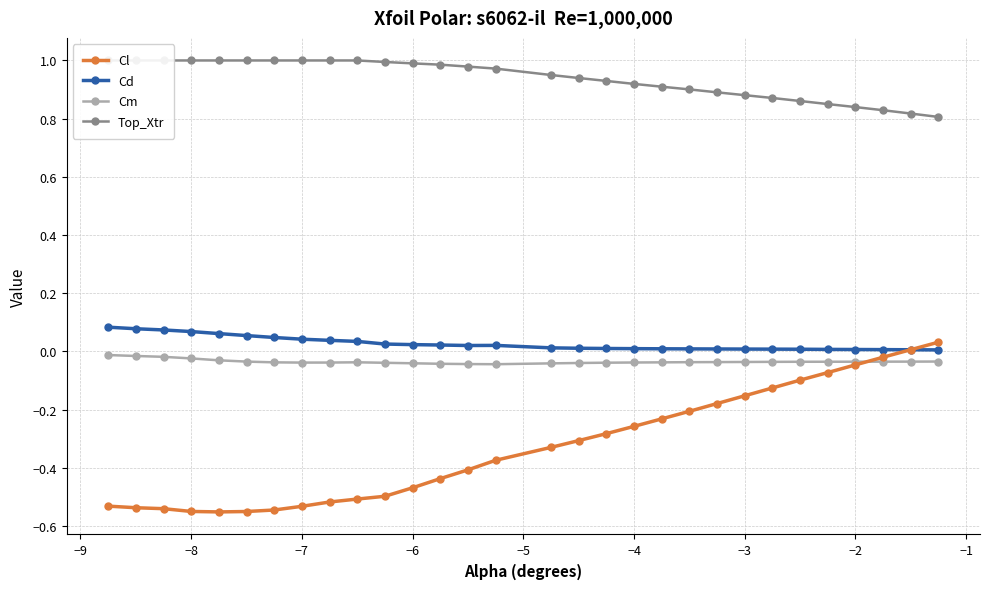

What is the value of the Cl point at the 19th from the left?

-0.3